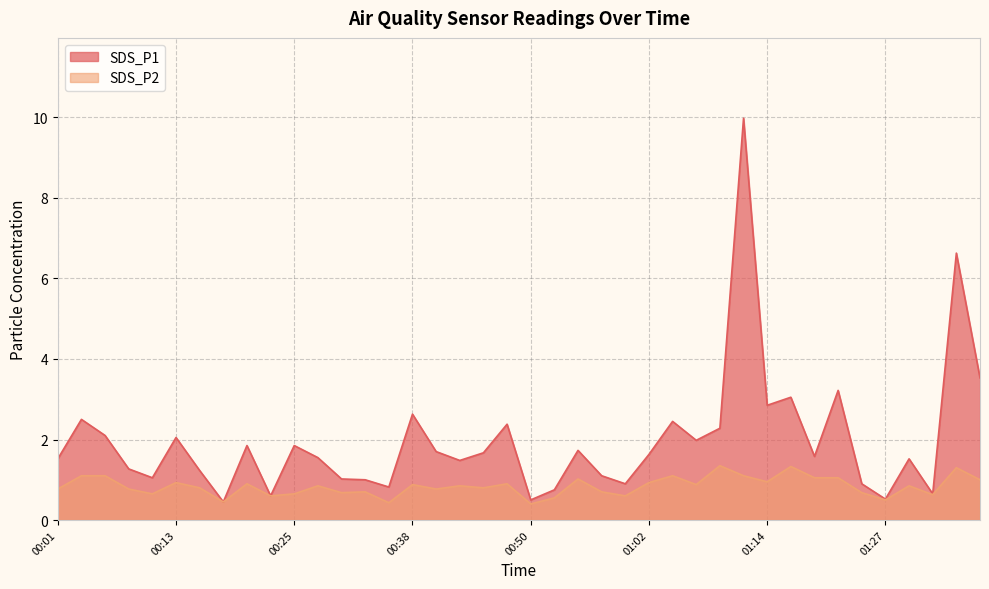

Reading right to left, list all the values displayed in this chart.

SDS_P1: 01:37=3.5	01:35=6.6	01:32=0.7	01:30=1.5	01:27=0.5	01:25=0.9	01:22=3.2	01:20=1.6	01:17=3.0	01:14=2.9	01:12=10.0	01:10=2.3	01:07=2.0	01:05=2.5	01:02=1.6	01:00=0.9	00:57=1.1	00:55=1.7	00:52=0.8	00:50=0.5	00:47=2.4	00:45=1.7	00:42=1.5	00:40=1.7	00:38=2.6	00:35=0.8	00:33=1.0	00:30=1.0	00:28=1.6	00:25=1.9	00:23=0.6	00:20=1.9	00:18=0.5	00:15=1.2	00:13=2.0	00:10=1.1	00:08=1.3	00:06=2.1	00:03=2.5	00:01=1.5
SDS_P2: 01:37=1.0	01:35=1.3	01:32=0.6	01:30=0.8	01:27=0.5	01:25=0.7	01:22=1.1	01:20=1.1	01:17=1.3	01:14=0.9	01:12=1.1	01:10=1.4	01:07=0.9	01:05=1.1	01:02=0.9	01:00=0.6	00:57=0.7	00:55=1.0	00:52=0.6	00:50=0.4	00:47=0.9	00:45=0.8	00:42=0.8	00:40=0.8	00:38=0.9	00:35=0.4	00:33=0.7	00:30=0.7	00:28=0.8	00:25=0.7	00:23=0.6	00:20=0.9	00:18=0.5	00:15=0.8	00:13=0.9	00:10=0.7	00:08=0.8	00:06=1.1	00:03=1.1	00:01=0.8